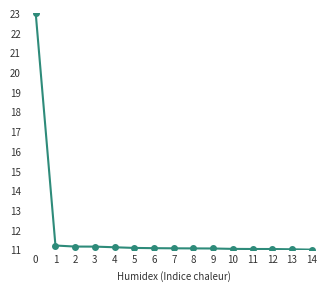

The value at 9 is 11.1. True or false?

True